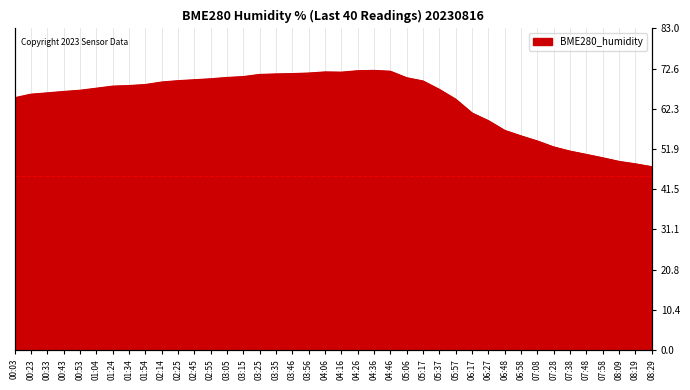

How many interior local valleys (lower than both neighbors) does the data have?

1